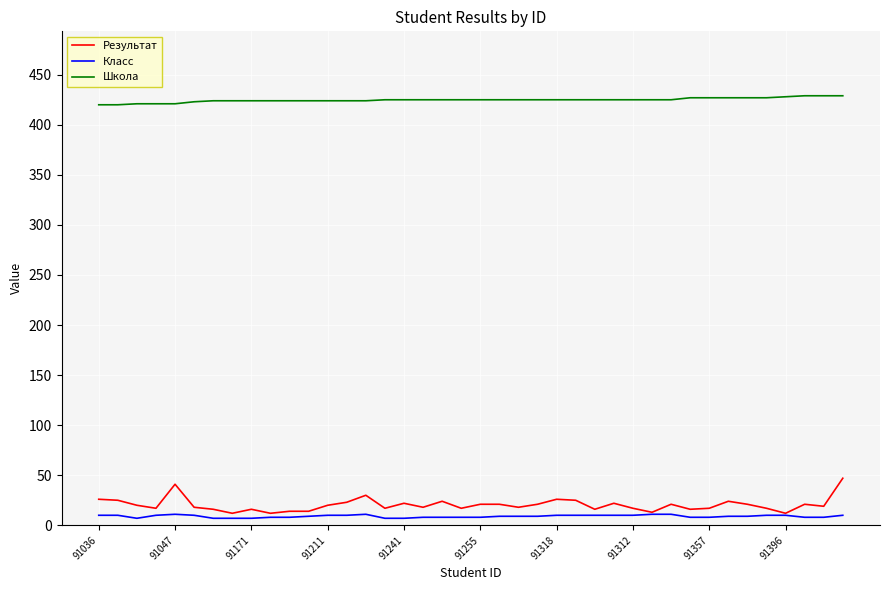

Which series has the largest range (max minus min)?

Результат